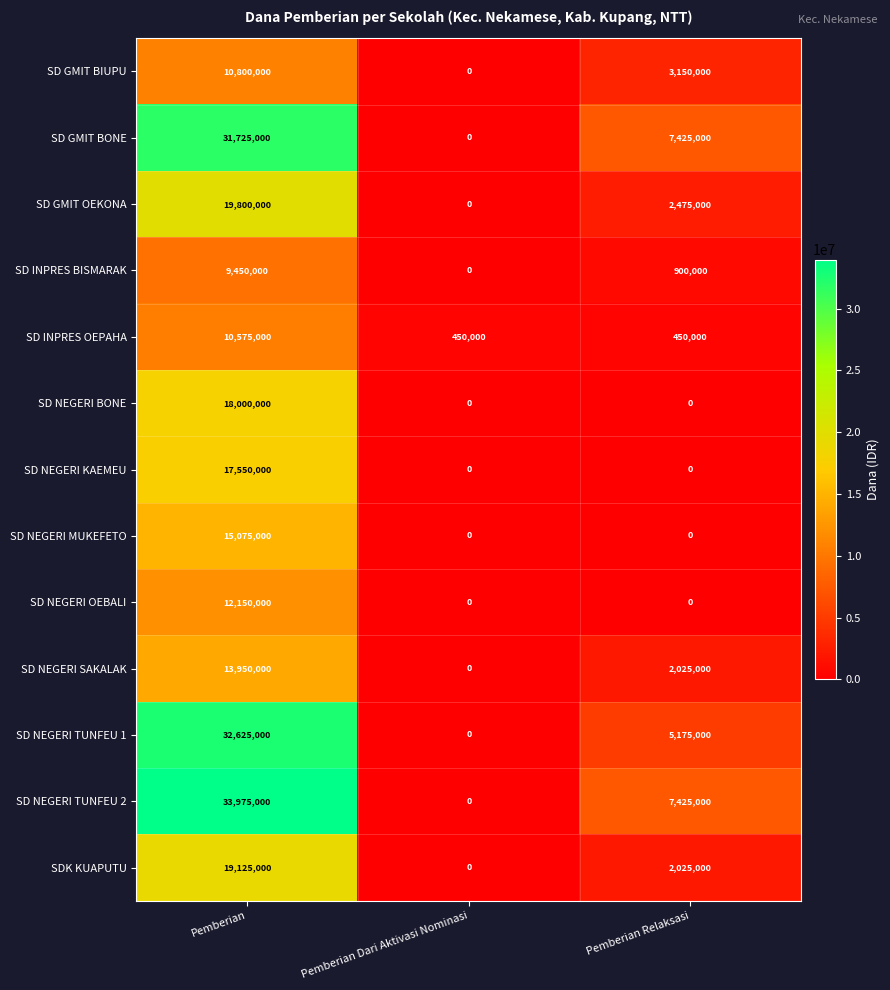

What is the spread (max minus min) of values at Pemberian?

24525000